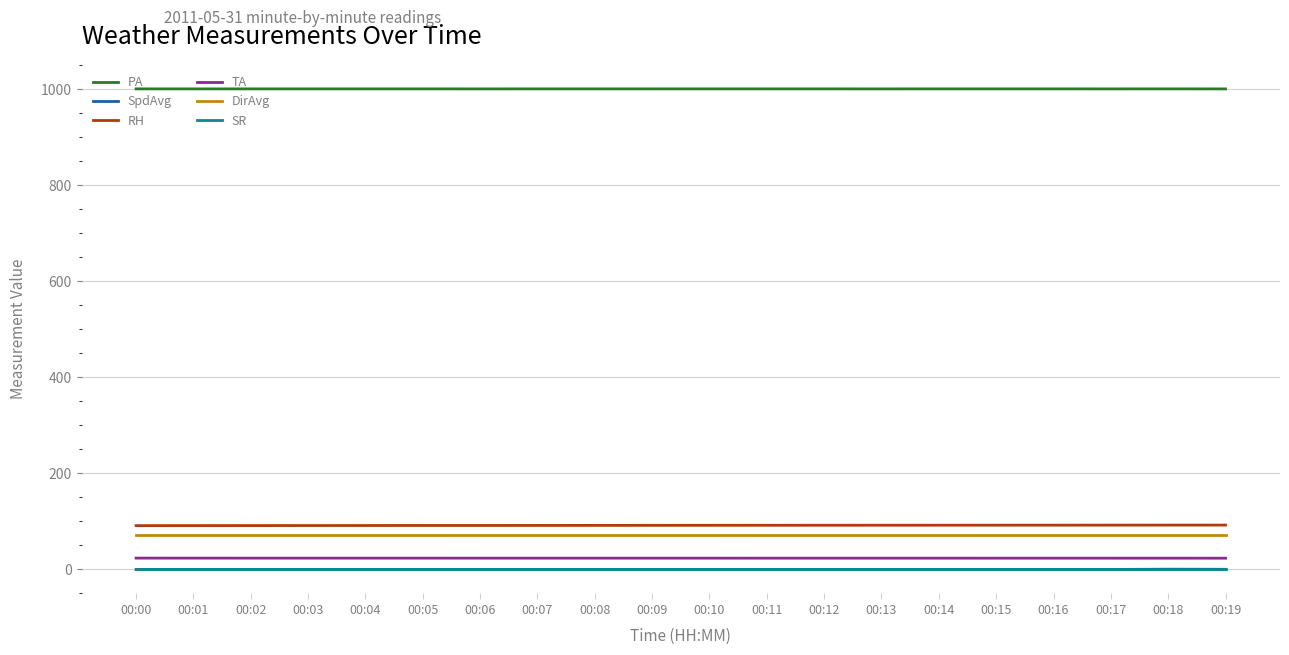

What is the highest value of the DirAvg series?

71.0